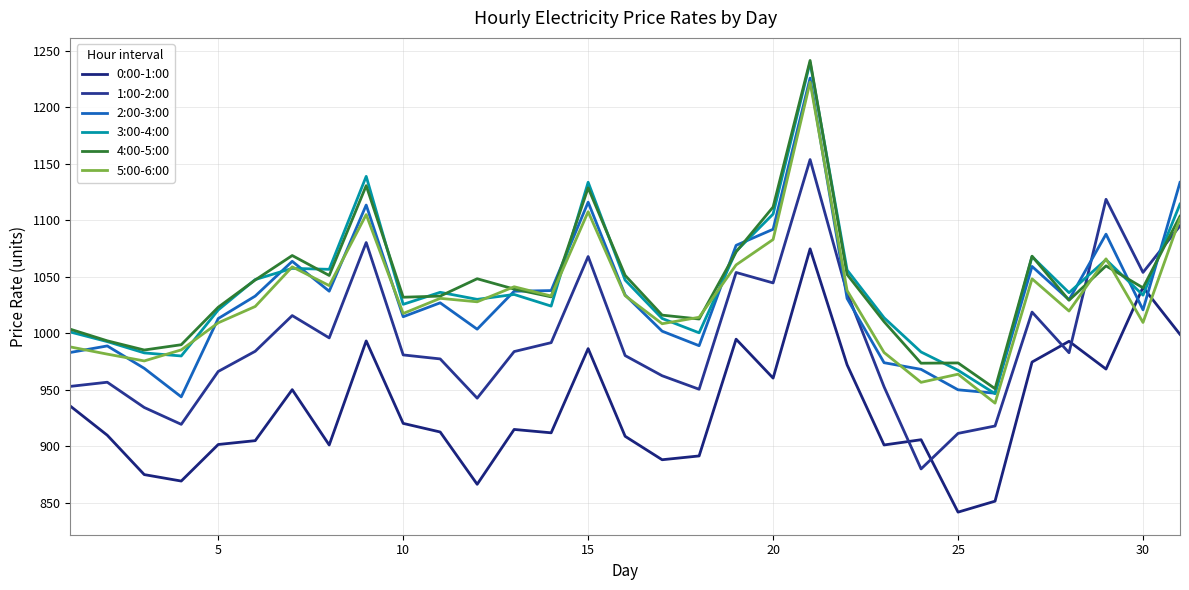

Which category has the lowest value in the 0:00-1:00 series?

25